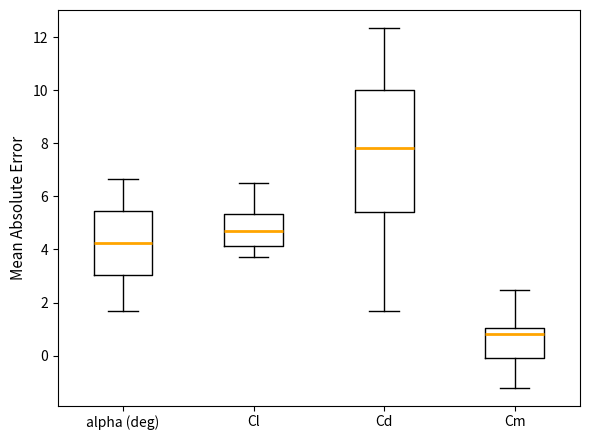

Reading left to right, transcribe this box plot: for each box, give where its median line is, the range the box spans, and where its two whiskers end, as read against the y-axis. The values are not printed on the chart, so give them approximately, as read against the axis.

alpha (deg): median 4.2, box 3.0 to 5.4, whiskers 1.6 to 6.6
Cl: median 4.8, box 4.2 to 5.4, whiskers 3.8 to 6.6
Cd: median 7.8, box 5.4 to 10.0, whiskers 1.6 to 12.4
Cm: median 0.8, box 0.0 to 1.0, whiskers -1.2 to 2.4